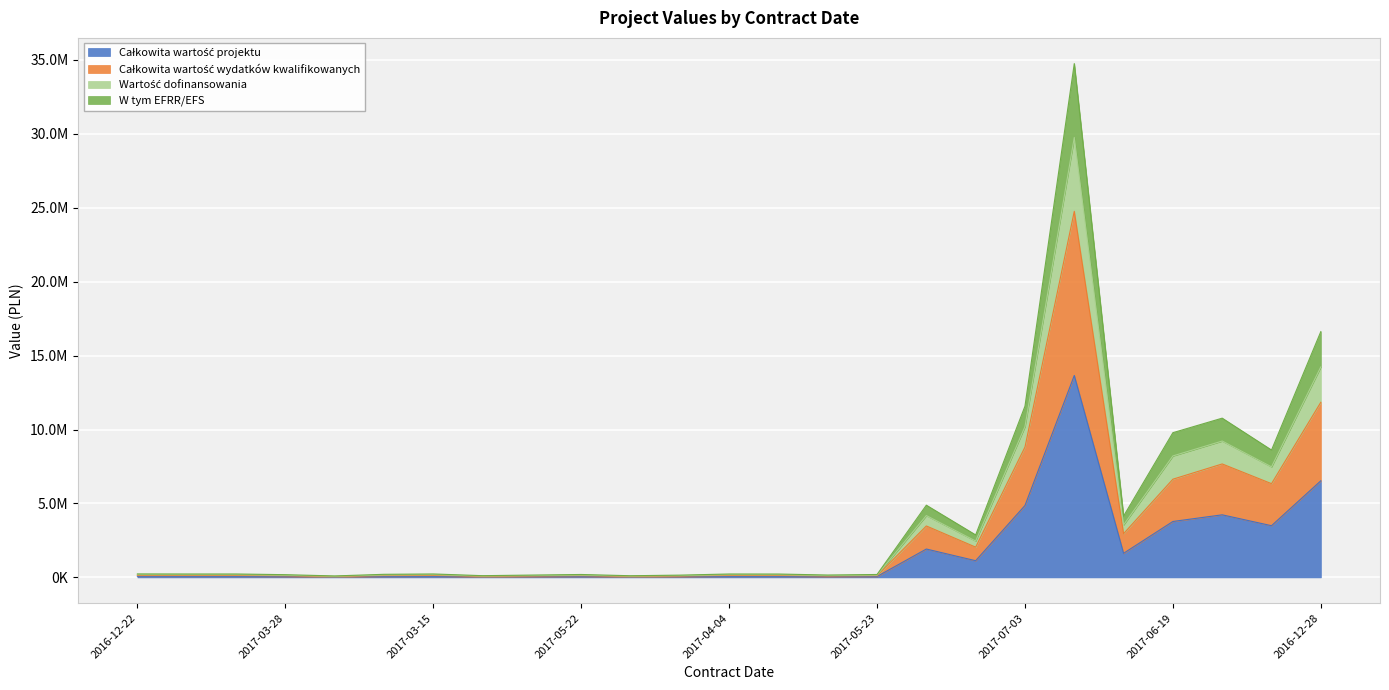

What is the label of the 2nd point from the left?

2016-12-20